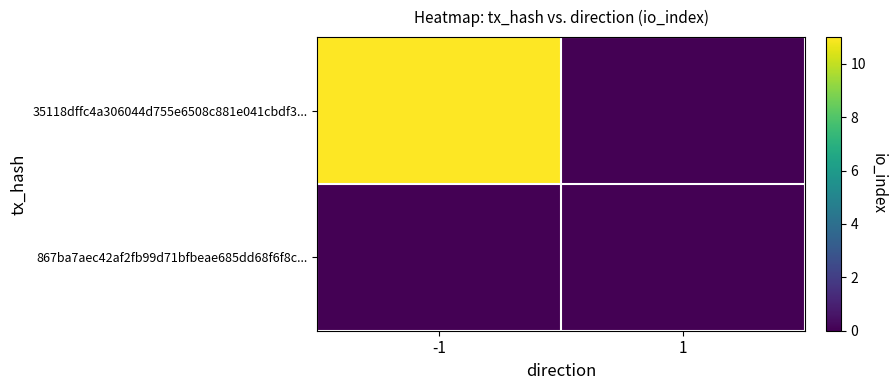

List the series in order of their overall mean, lowest first.

867ba7aec42af2fb99d71bfbeae685dd68f6f8c..., 35118dffc4a306044d755e6508c881e041cbdf3...